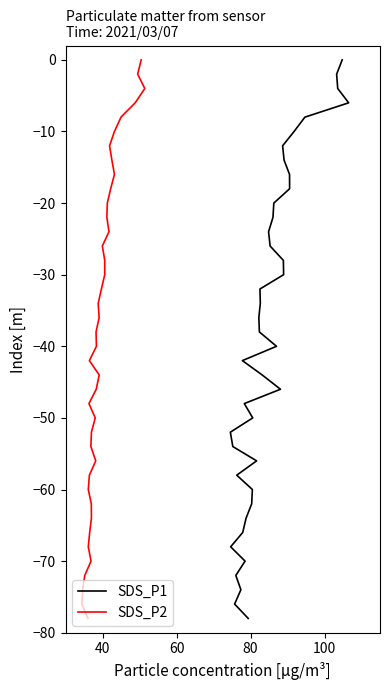

Does the chart display data point markers on the line(s)?

No